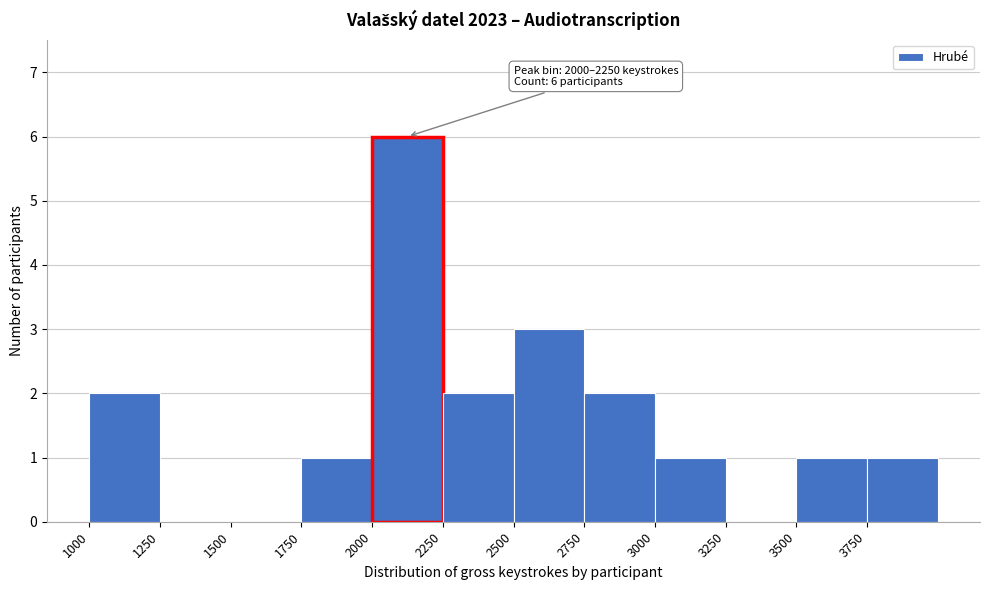

Over which range of the x-axis is the bar tallest?

2000 to 2250